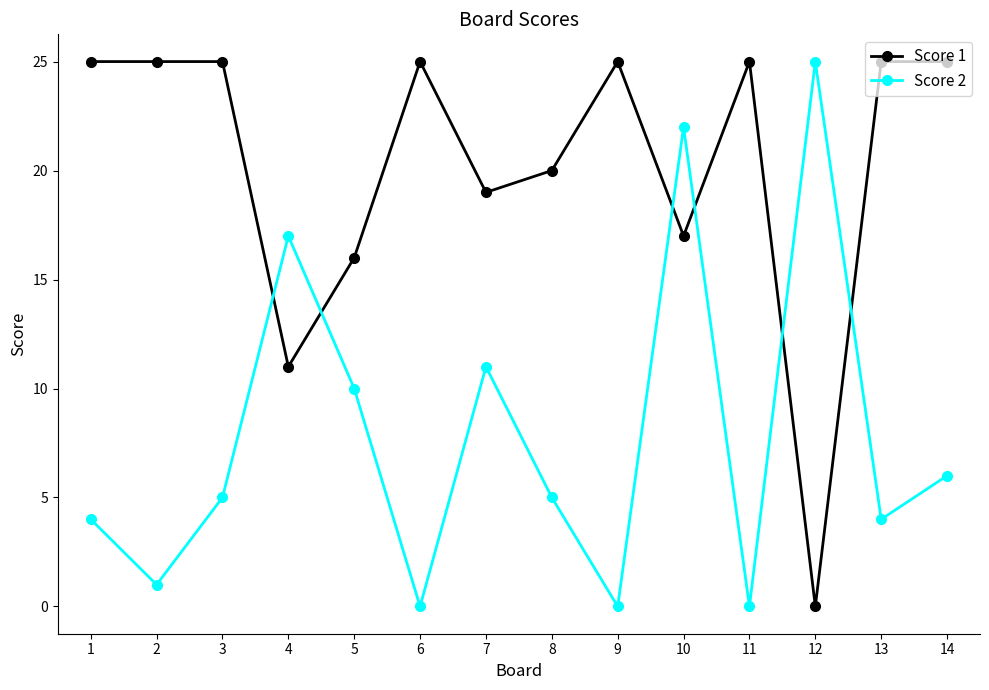

Rank the series at 12 from highest to lowest value.

Score 2, Score 1